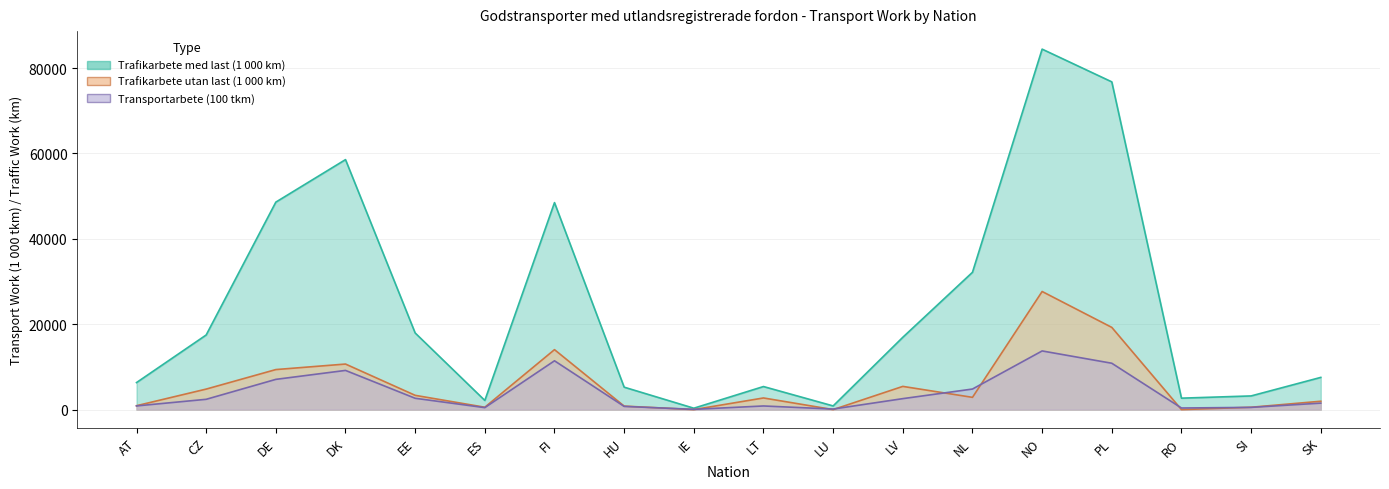

True or false: Trafikarbete utan last and Trafikarbete med last cross at least once.

False